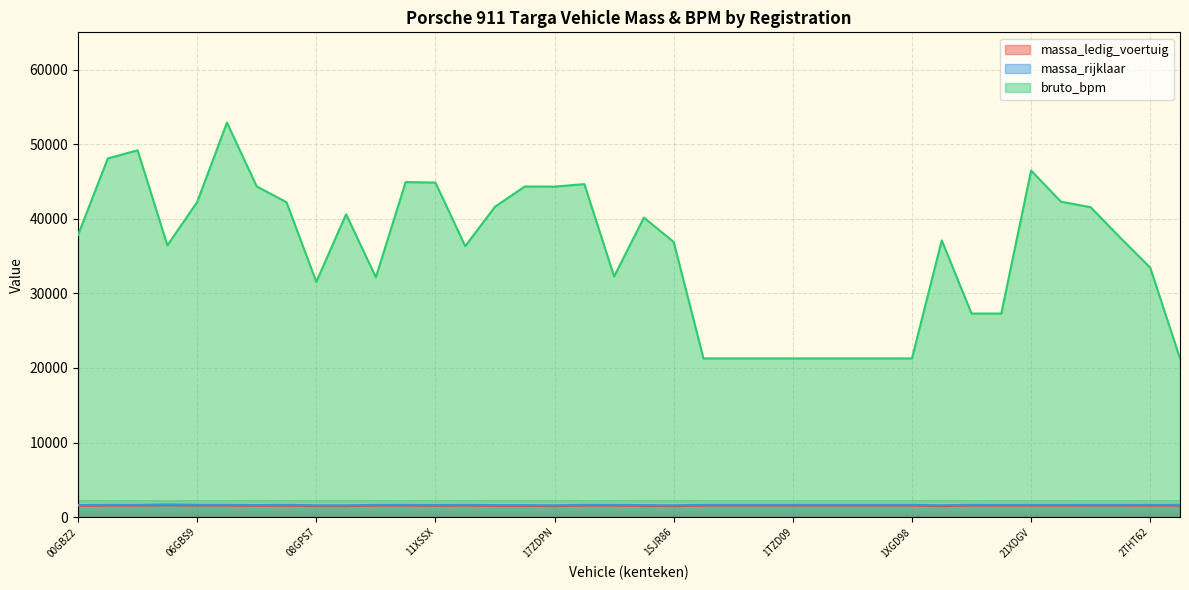

Where is the first local minimum for bruto_bpm?

05ZDJ4